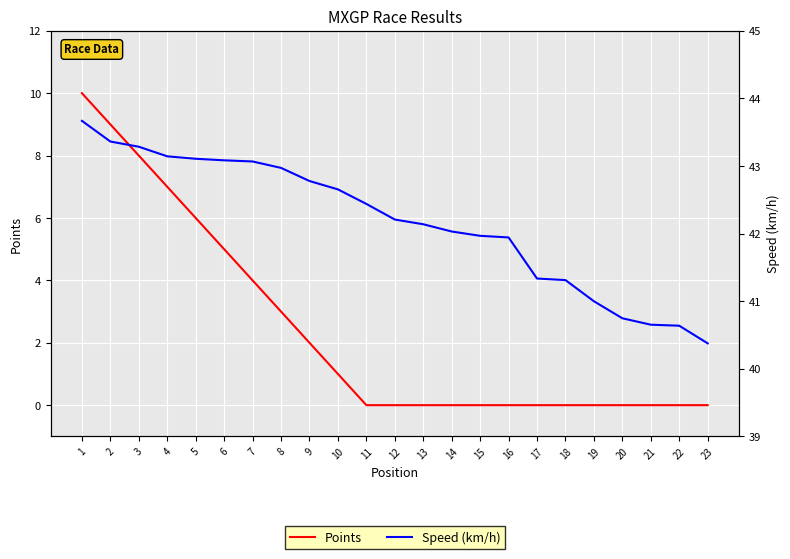

What is the average value of the Speed series?

42.2